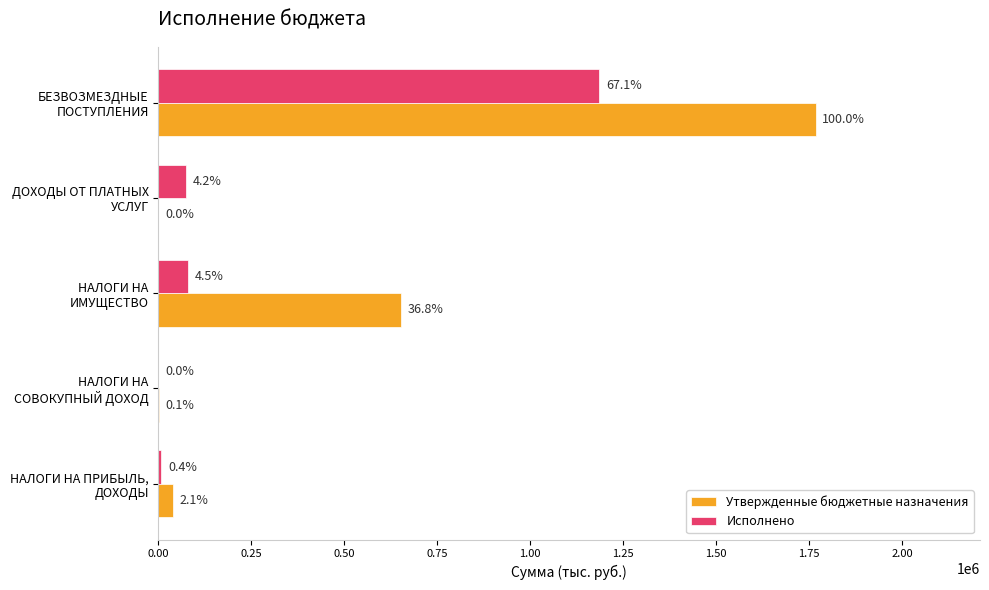

What is the greatest value displayed?

1768110.0